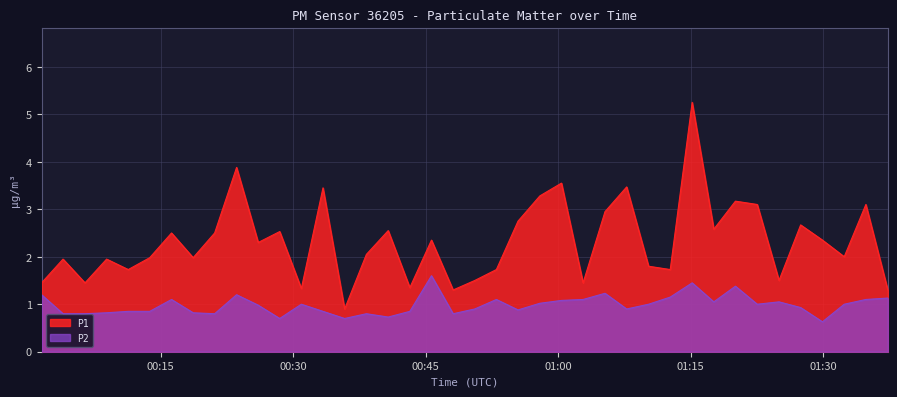

What is the greatest value displayed?

5.2